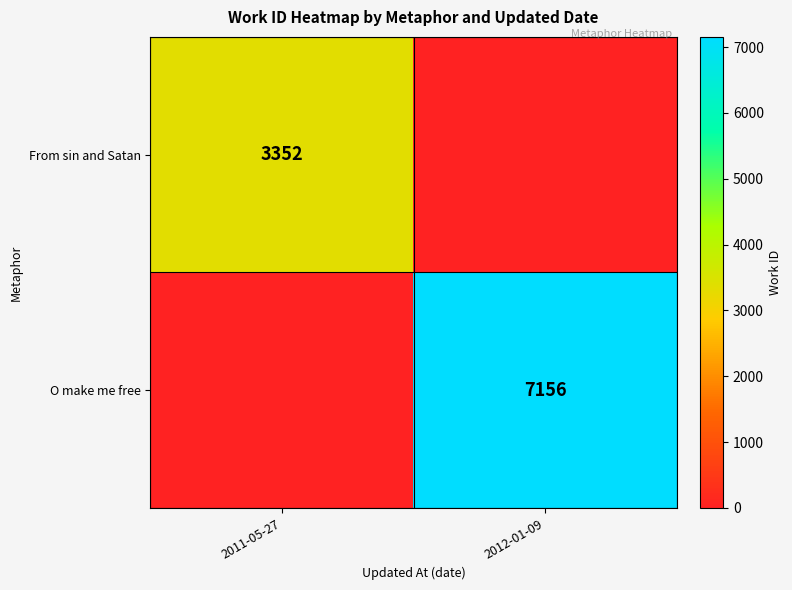

True or false: From sin and Satan has a value of 5017 at 2011-05-27.

False